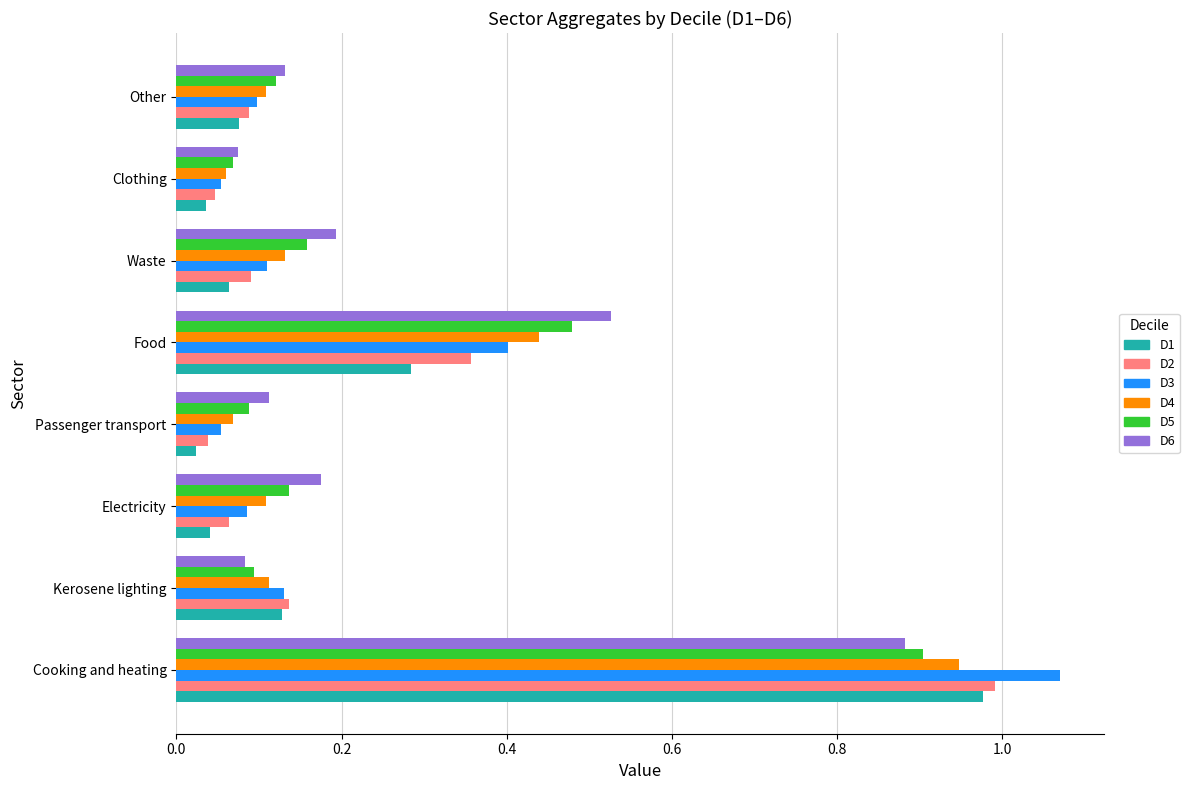

What is the difference between the maximum and second lowest values in the D6 series?

0.8